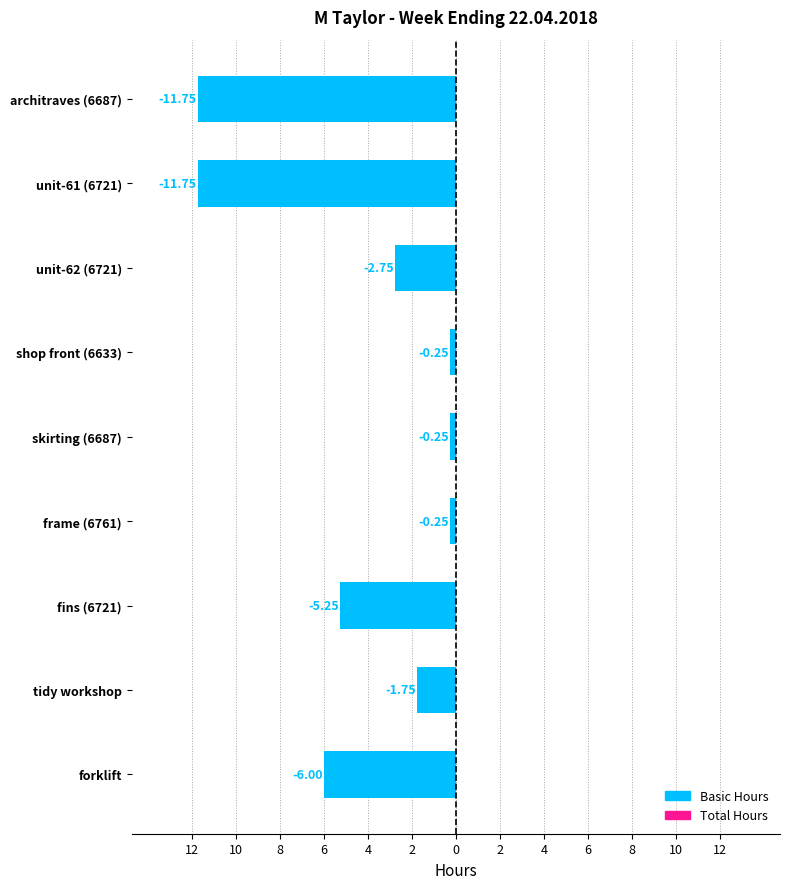

Does the chart contain any negative values?

Yes